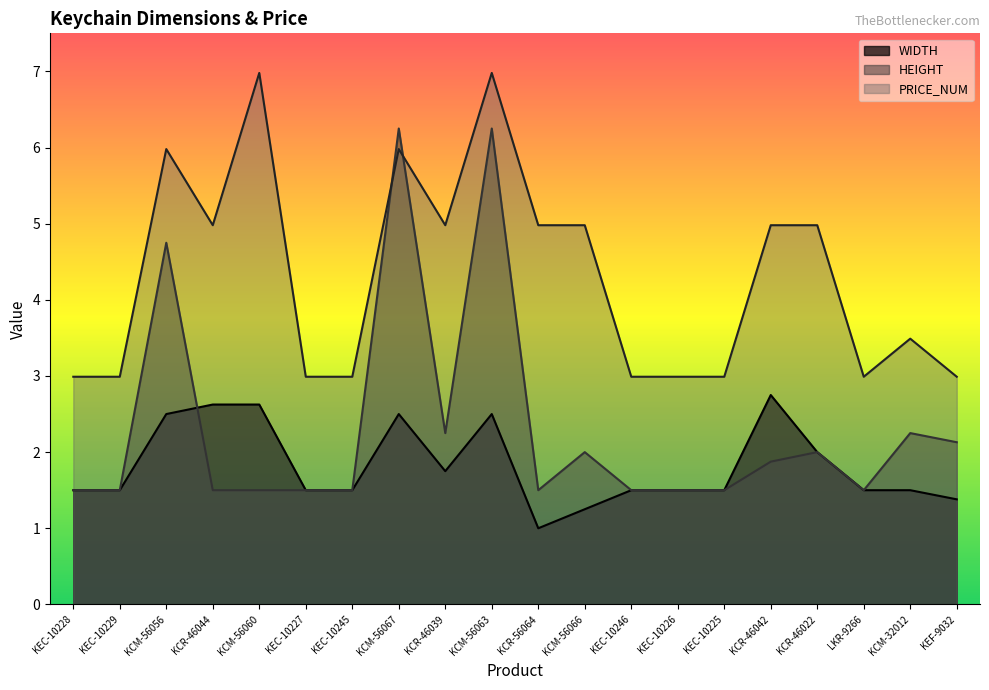

How many intersections are there between WIDTH and HEIGHT?

1